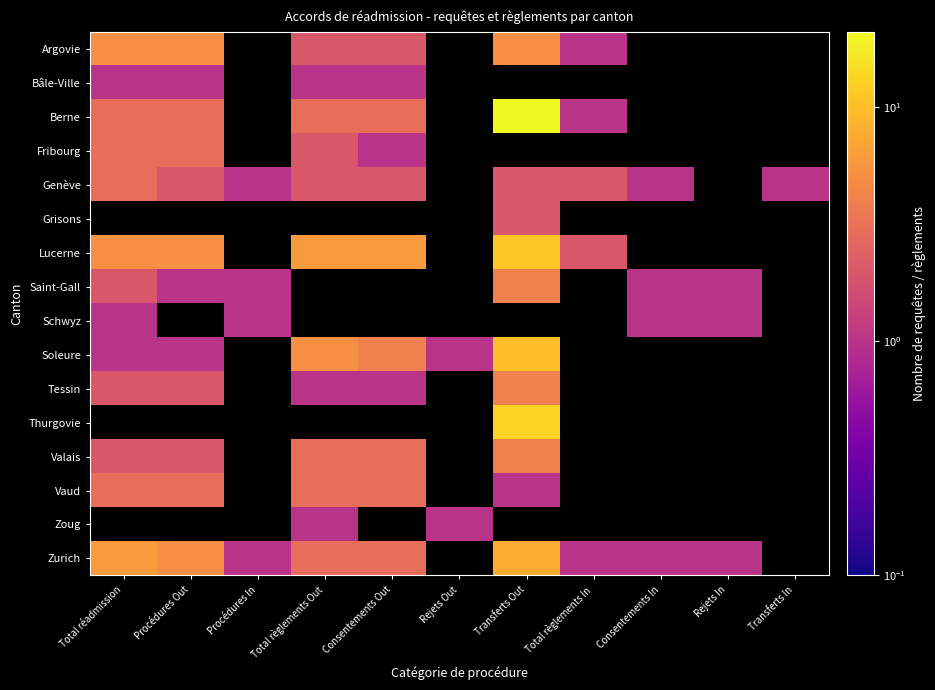

Is it true that Saint-Gall equals 1.0 at Rejets In?

True